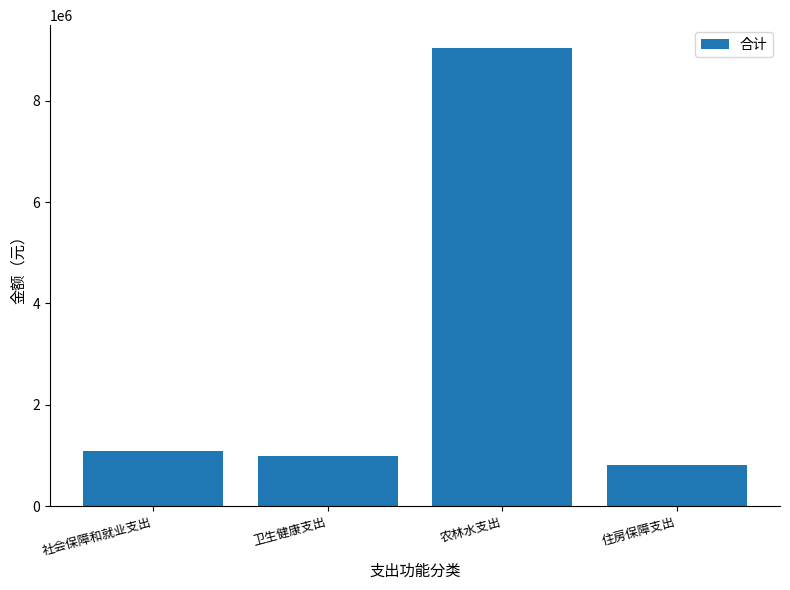

Approximately how many times larger is the value at 卫生健康支出 compared to 农林水支出?

0.1